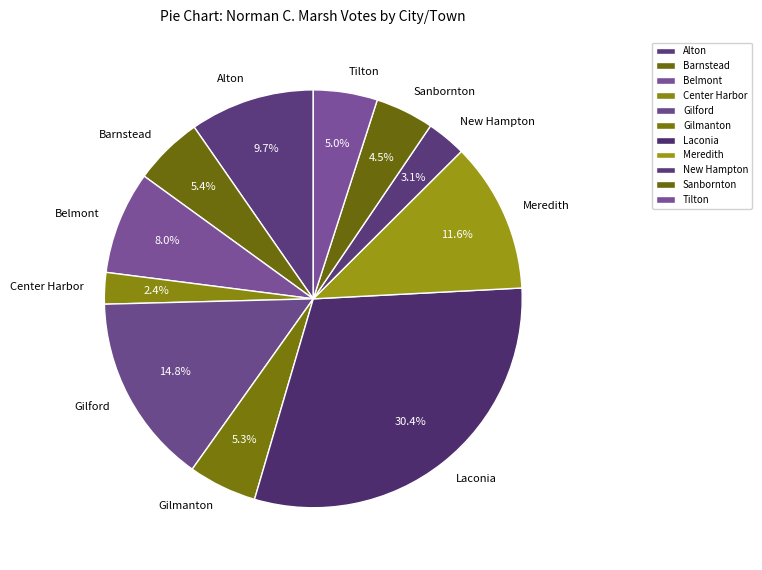

How many slices are in this pie chart?

11